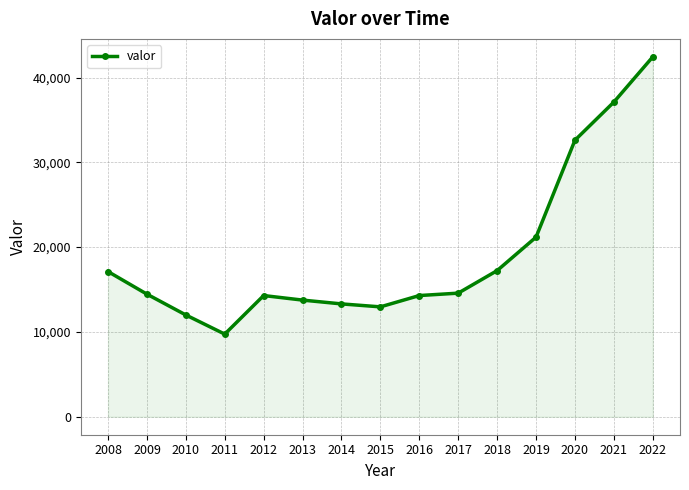

What is the smallest value displayed?

9741